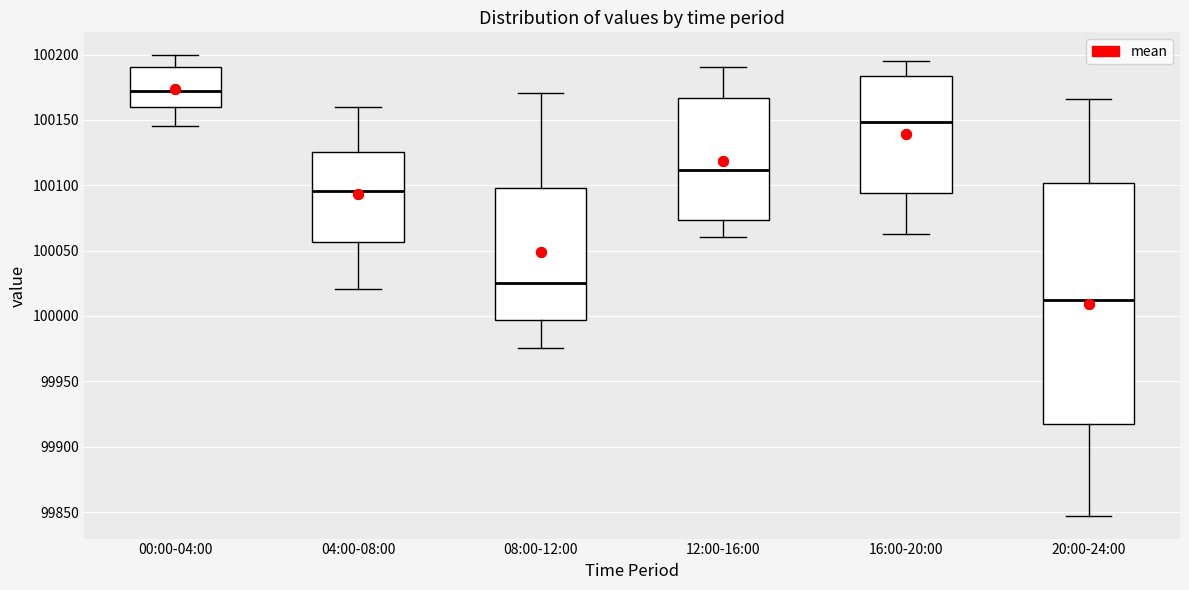

Reading left to right, transcribe this box plot: for each box, give where its median line is, the range the box spans, and where its two whiskers end, as read against the y-axis. The values are not printed on the chart, so give them approximately, as read against the axis.

00:00-04:00: median 100170, box 100160 to 100190, whiskers 100145 to 100200
04:00-08:00: median 100095, box 100055 to 100125, whiskers 100020 to 100160
08:00-12:00: median 100025, box 99995 to 100100, whiskers 99975 to 100170
12:00-16:00: median 100110, box 100075 to 100165, whiskers 100060 to 100190
16:00-20:00: median 100150, box 100095 to 100185, whiskers 100065 to 100195
20:00-24:00: median 100010, box 99920 to 100100, whiskers 99845 to 100165